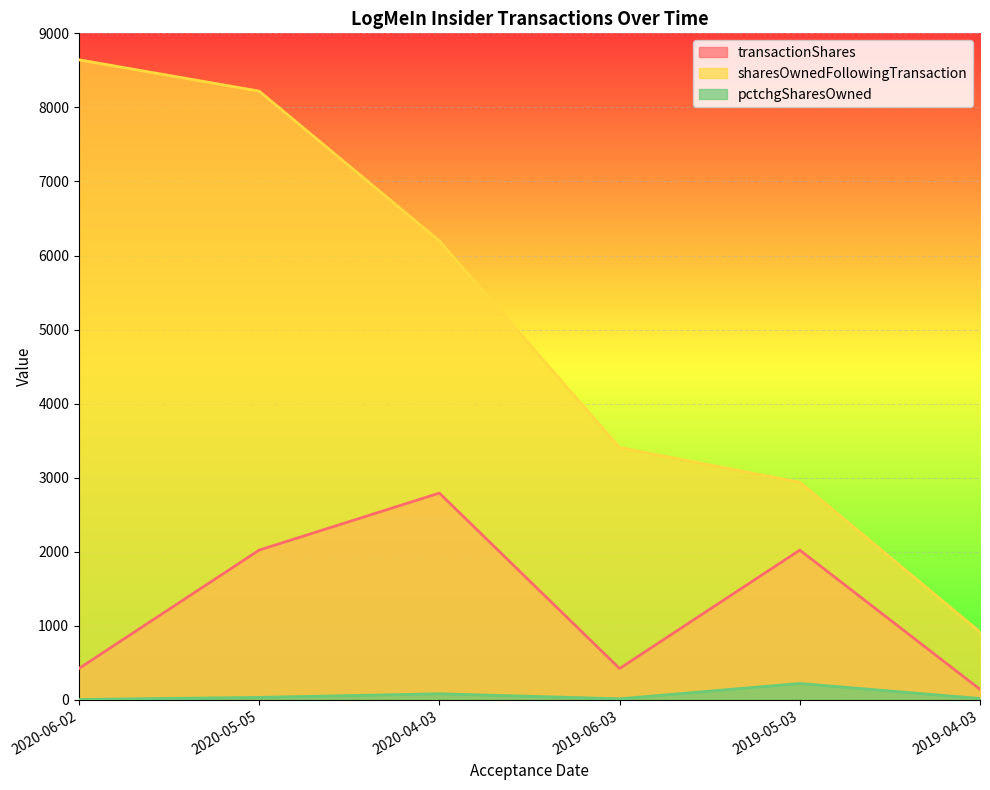

Between 2019-06-03 and 2019-04-03, which series saw the biggest shift?

sharesOwnedFollowingTransaction